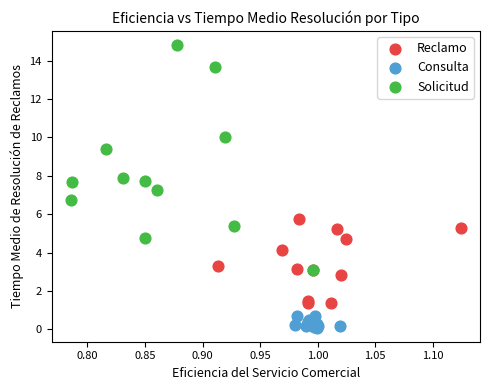

Which series has the widest spread of Y values?

Solicitud